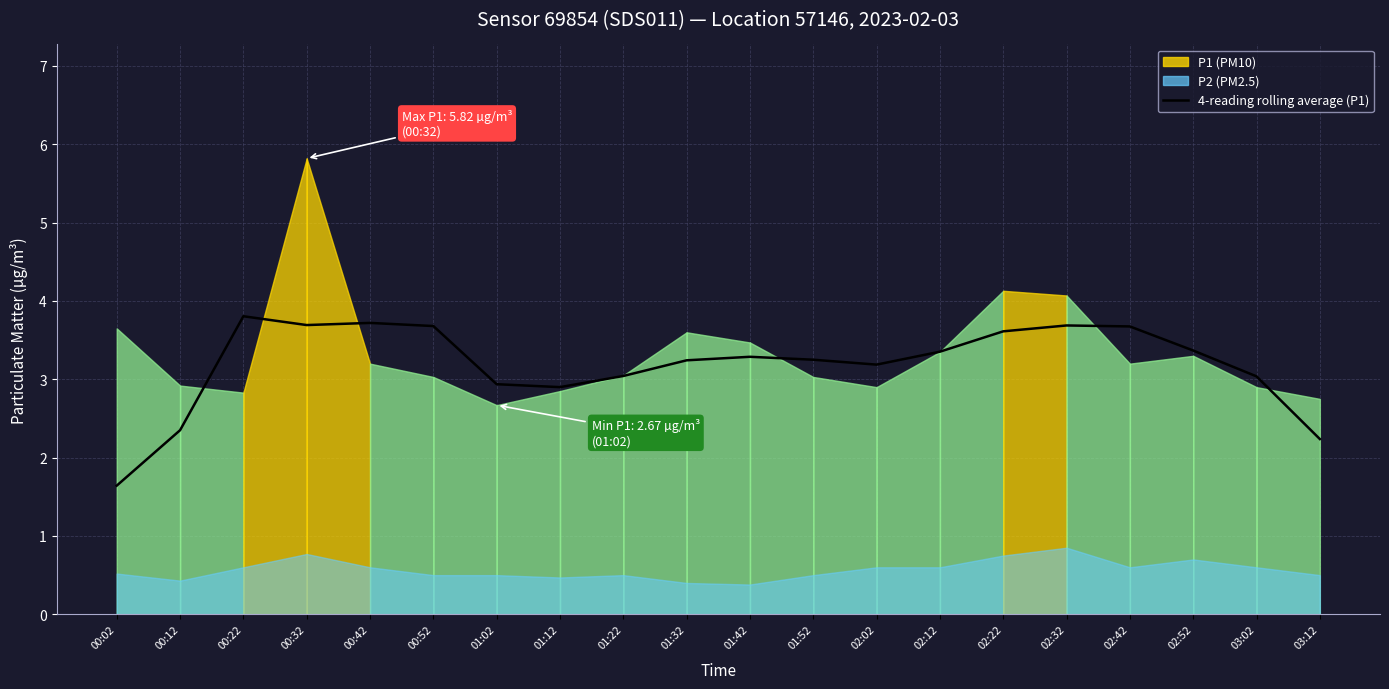

At which category does the chart reach its minimum across all series?

00:02